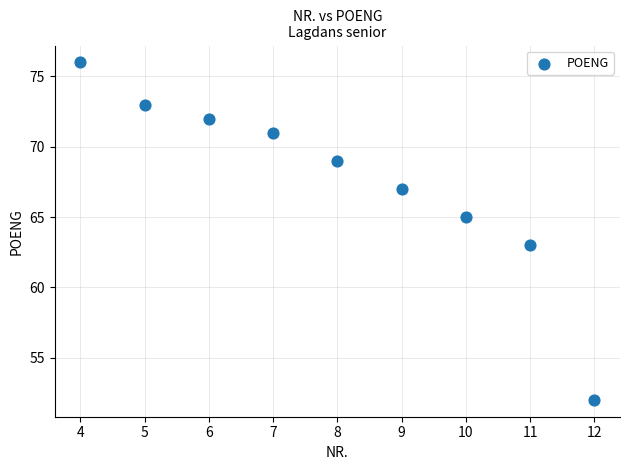

What is the range of X values (max minus min)?

8